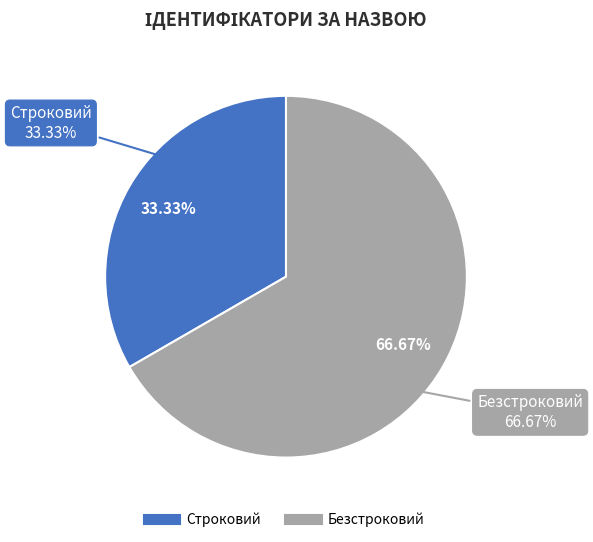

To the nearest percent, what portion does Безстроковий represent?

67%